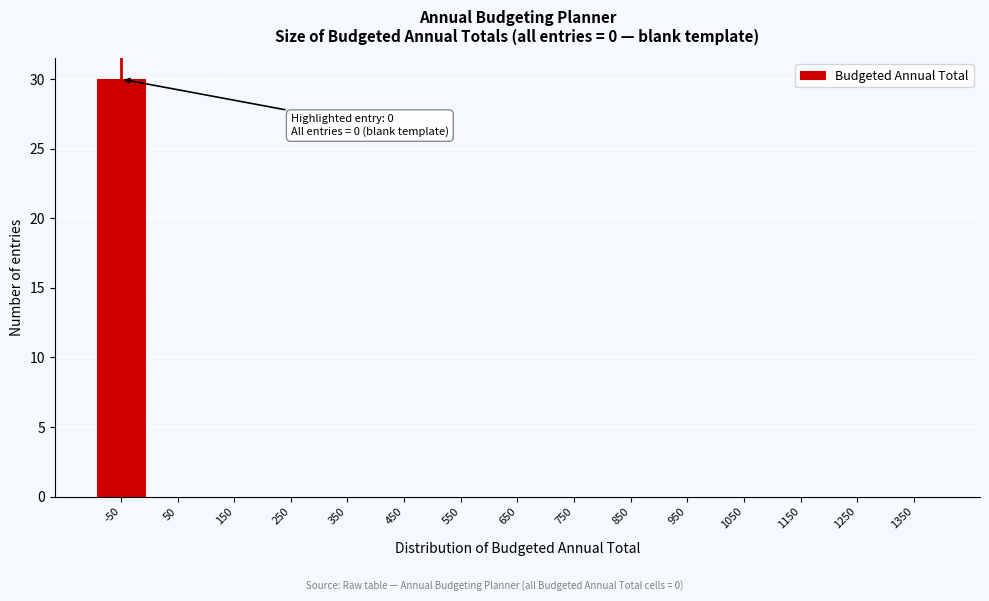

Reading right to left, extract all data points from this chart.

1350=0	1250=0	1150=0	1050=0	950=0	850=0	750=0	650=0	550=0	450=0	350=0	250=0	150=0	50=0	-50=30